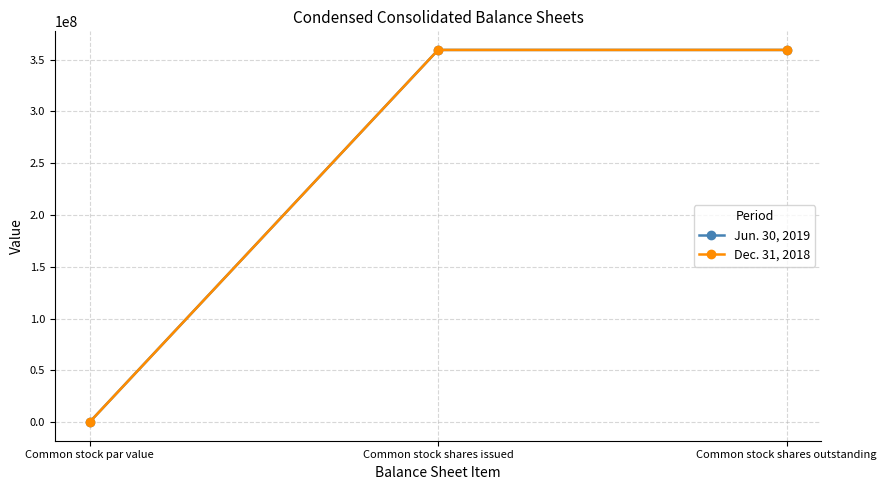

Reading left to right, transcribe all the data shown in this chart.

Jun. 30, 2019: Common stock par value=0.0	Common stock shares issued=359305561.0	Common stock shares outstanding=359305561.0
Dec. 31, 2018: Common stock par value=0.0	Common stock shares issued=359305561.0	Common stock shares outstanding=359305561.0